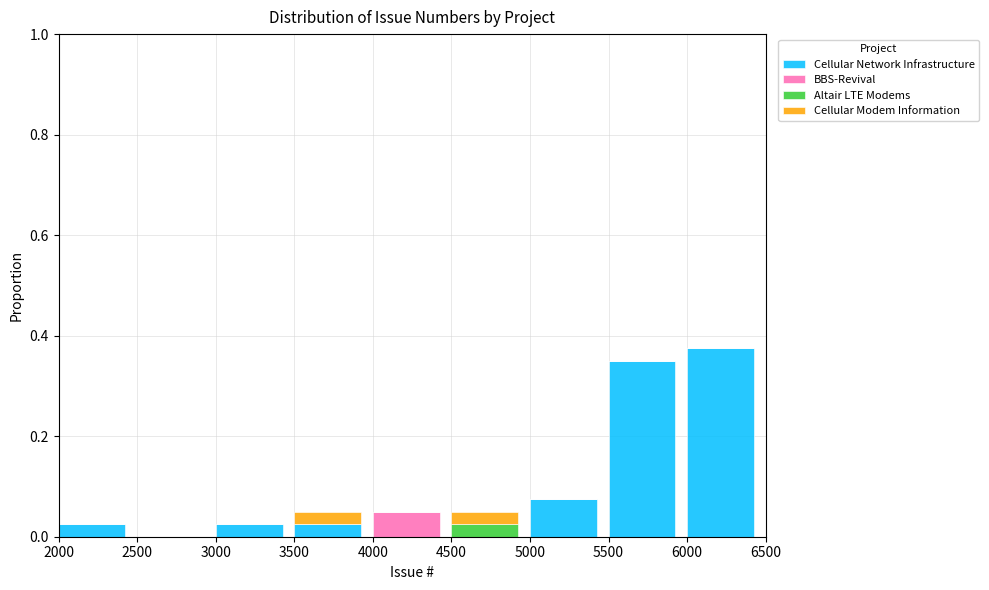

At which label does Cellular Network Infrastructure reach its peak?

6000